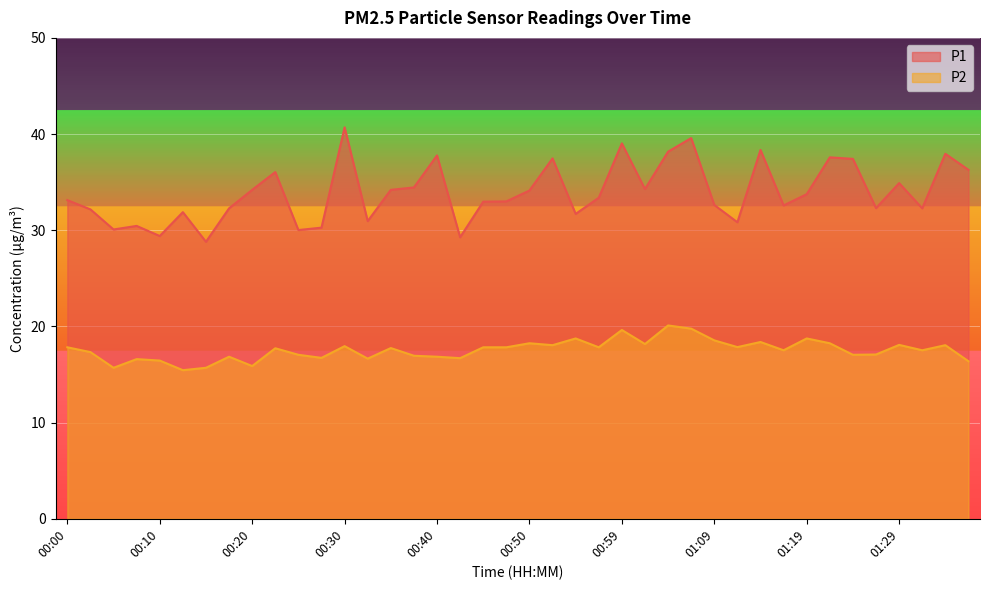

In P2, how many points are lower than both neighbors (excluding endpoints)?

13